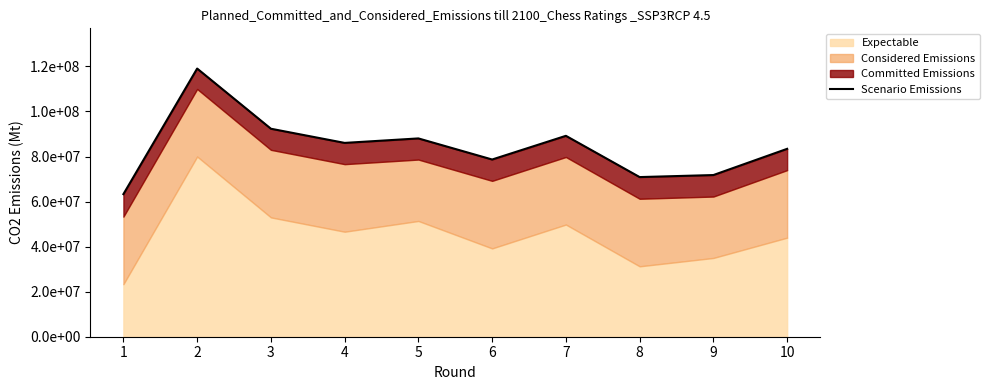

Which category has the highest value across all series?

2